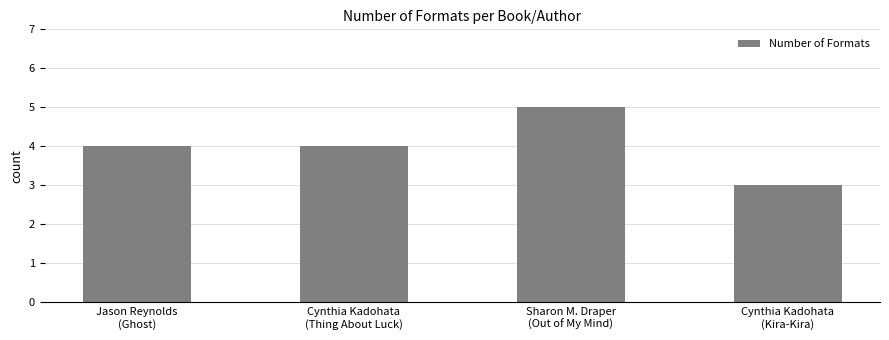

What is the difference between the values at Jason Reynolds
(Ghost) and Cynthia Kadohata
(Kira-Kira)?

1